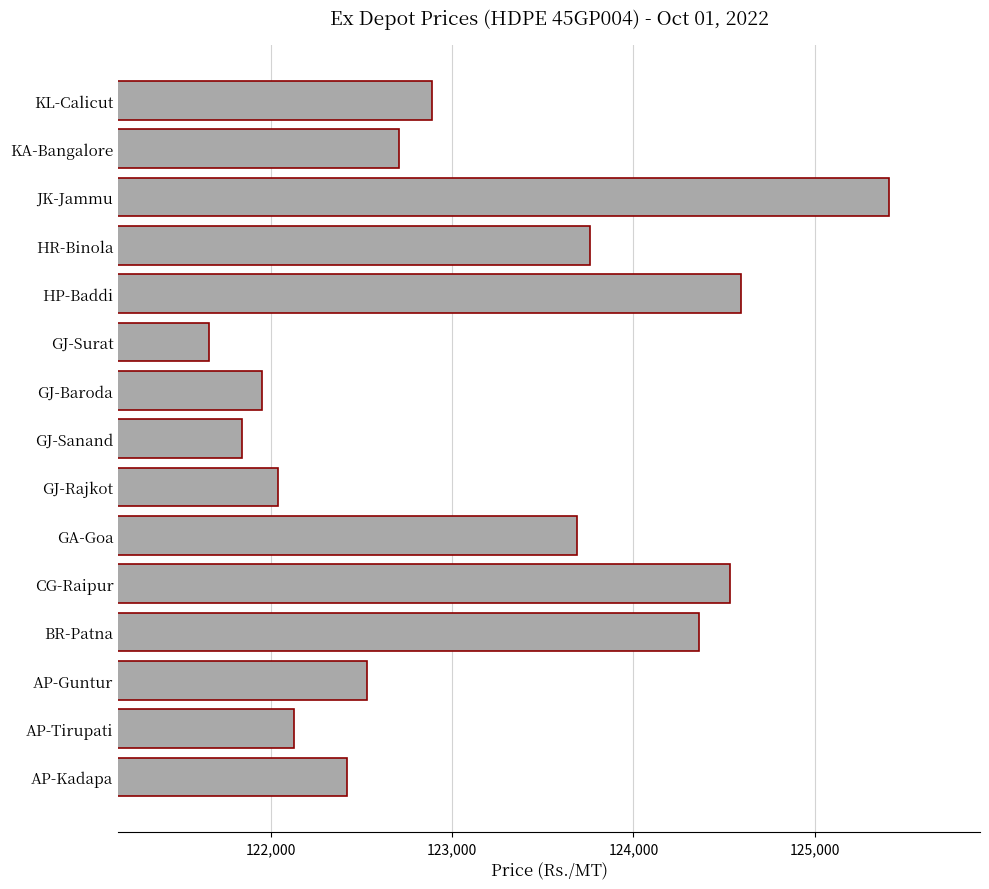

Rank the categories by value from lowest to highest.

GJ-Surat, GJ-Sanand, GJ-Baroda, GJ-Rajkot, AP-Tirupati, AP-Kadapa, AP-Guntur, KA-Bangalore, KL-Calicut, GA-Goa, HR-Binola, BR-Patna, CG-Raipur, HP-Baddi, JK-Jammu